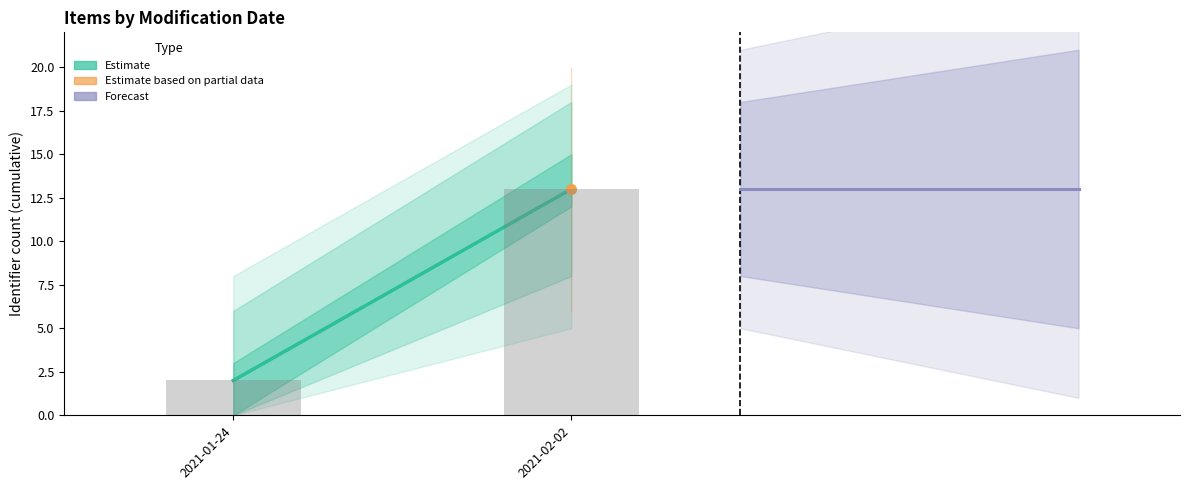

List the labels in order of value, smallest first.

2021-01-24, 2021-02-02